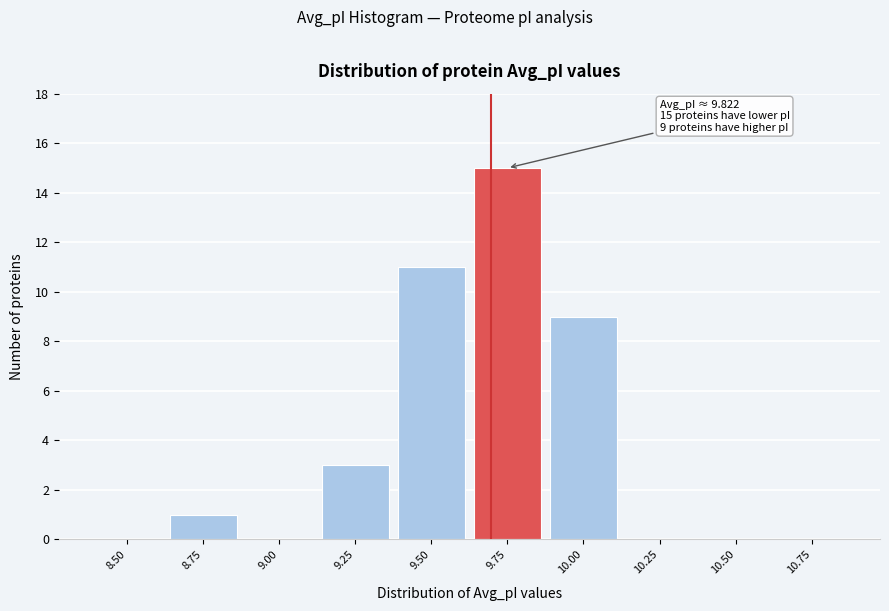

Reading left to right, transcribe all the data shown in this chart.

8.50=0	8.75=1	9.00=0	9.25=3	9.50=11	9.75=15	10.00=9	10.25=0	10.50=0	10.75=0